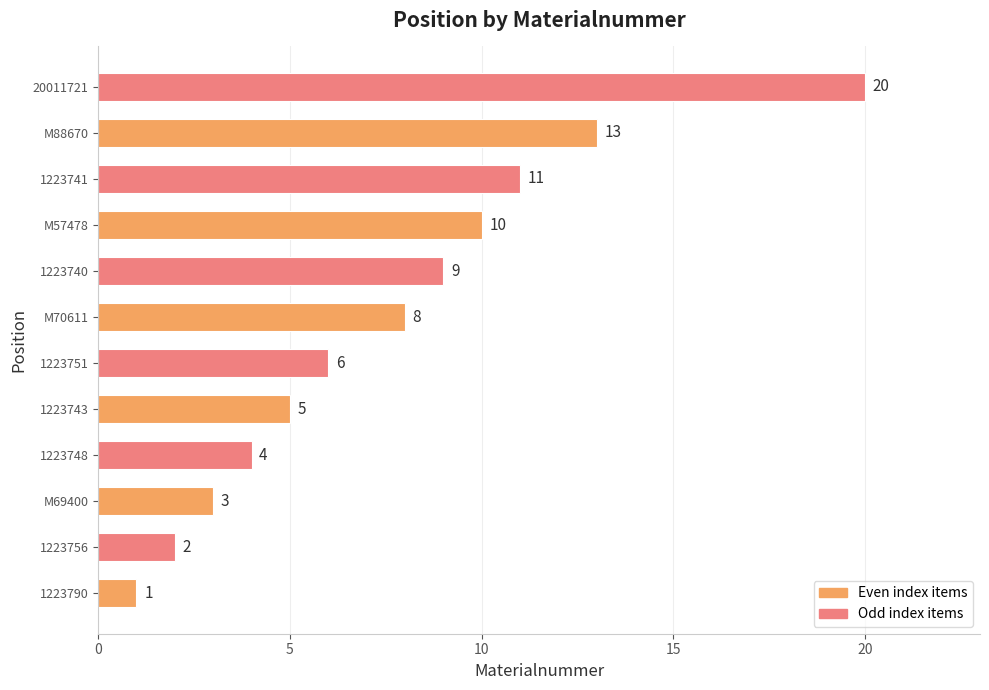

Which has a higher value, M88670 or 1223743?

M88670